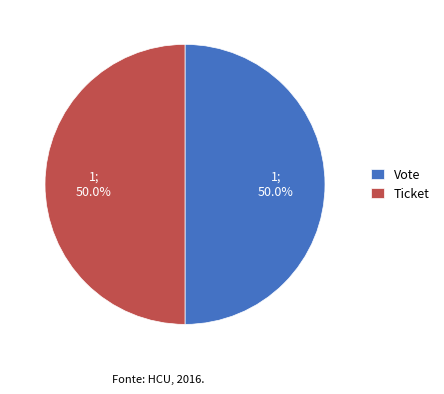

What is the ratio of the value at Ticket to the value at Vote?

1.0